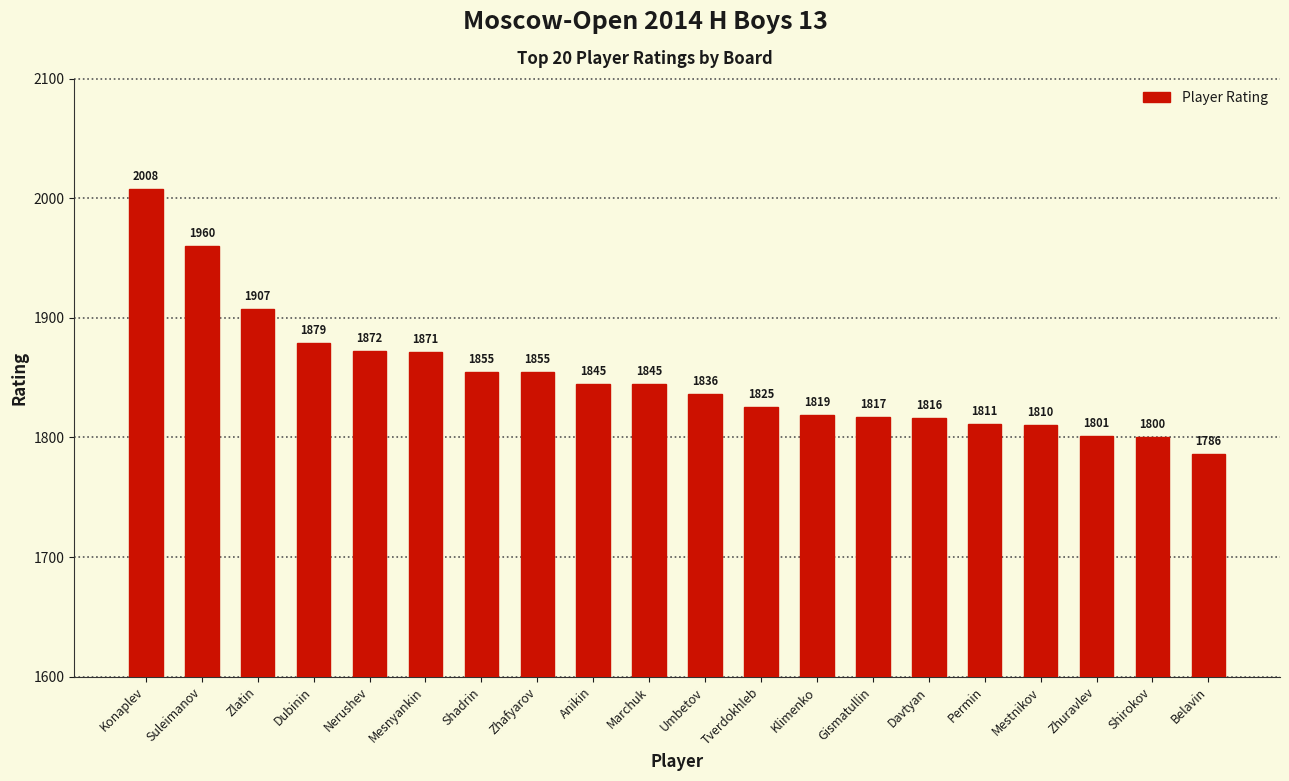

What is the average value?

1851